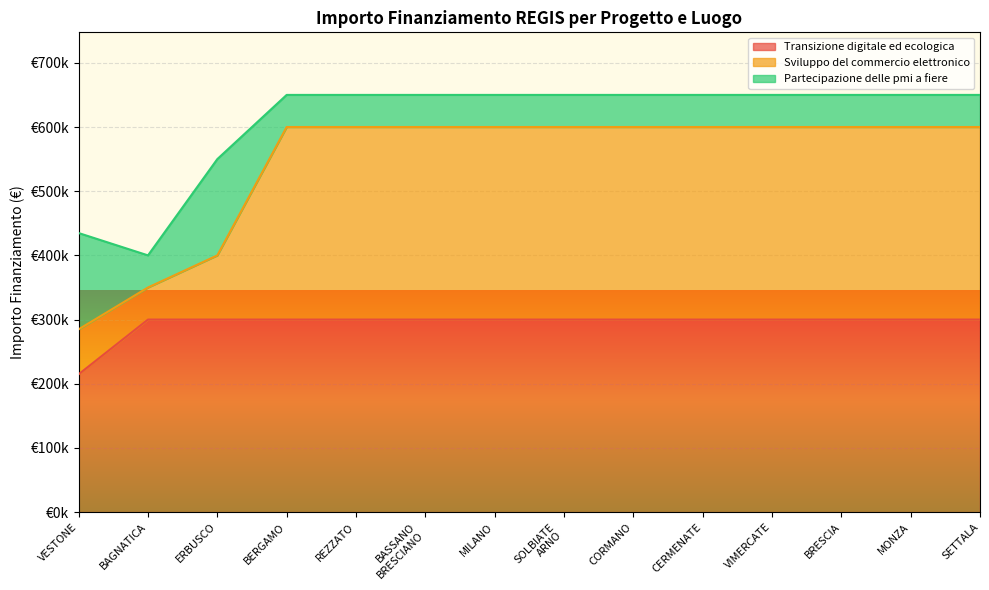

True or false: Sviluppo del commercio elettronico and Transizione digitale ed ecologica cross at least once.

False